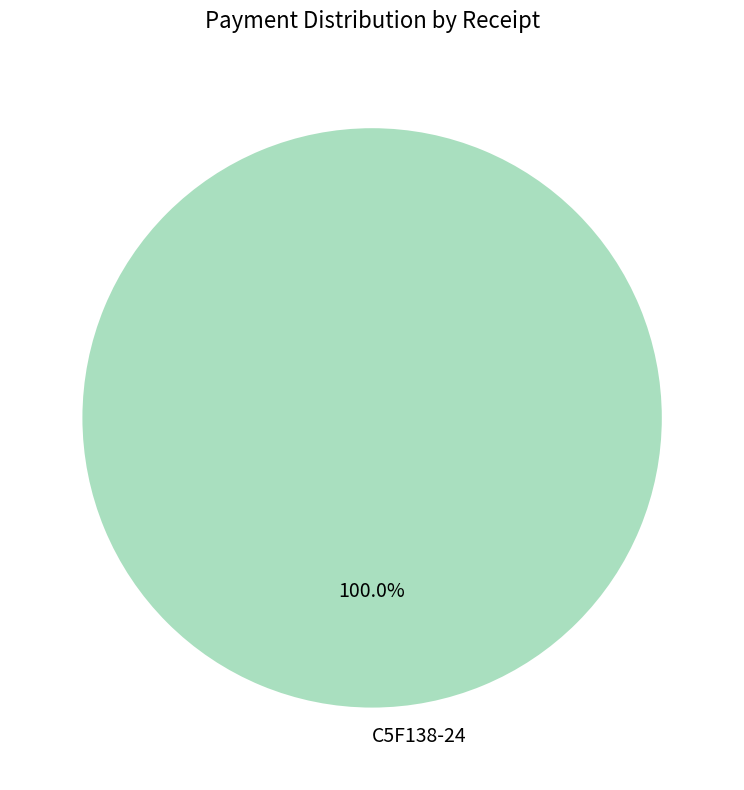

Rank the categories by value from lowest to highest.

C5F138-24